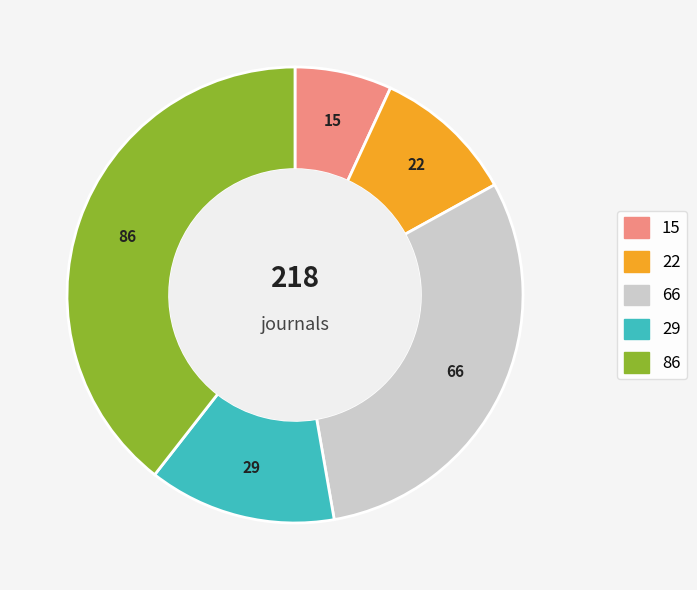

Does any single category account for the majority?

No